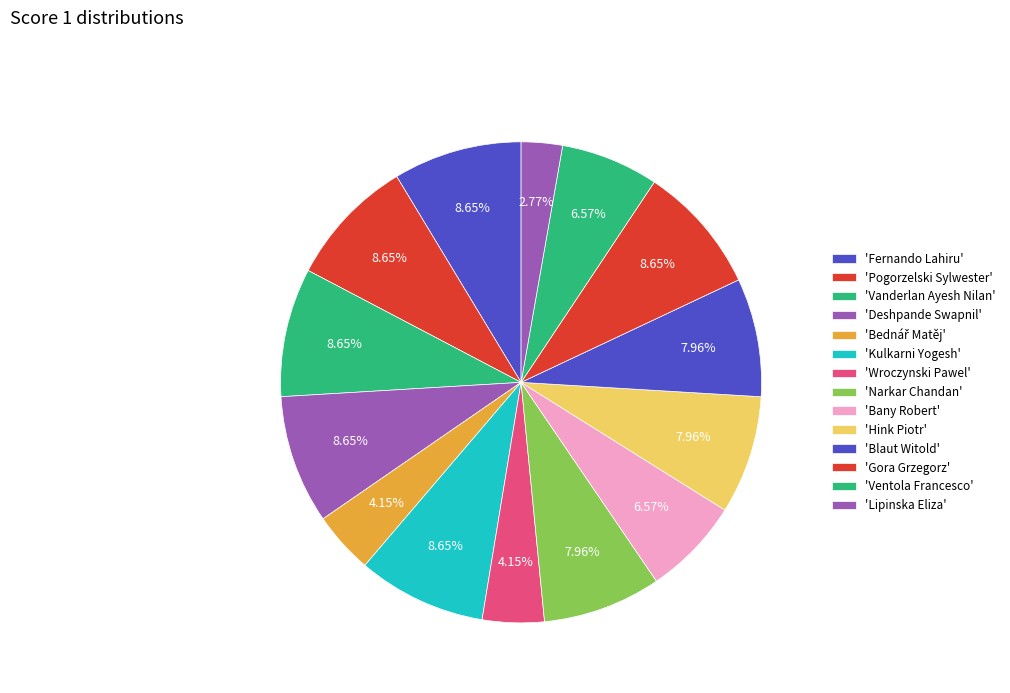

How many slices are in this pie chart?

14